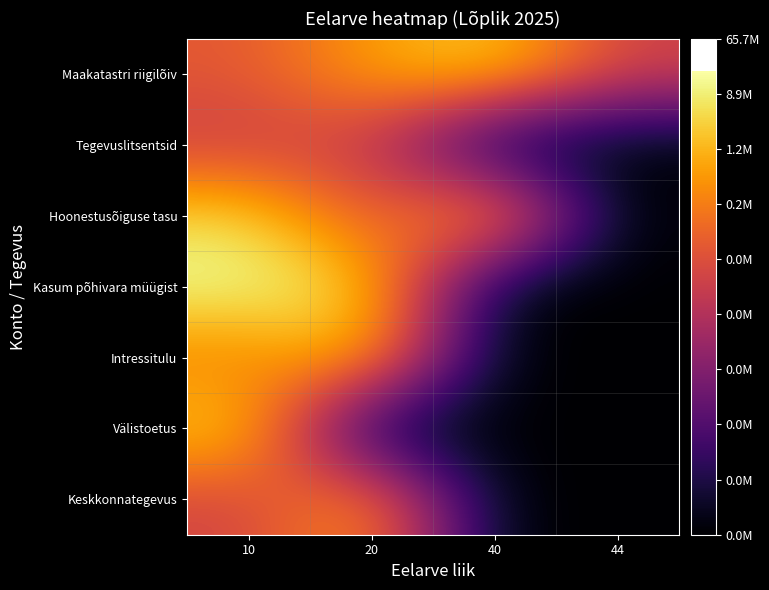

Reading left to right, list all the values displayed in this chart.

Maakatastri riigilõiv: 10=10.4	20=13.3	40=15.1	44=9.4
Tegevuslitsentsid: 10=9.0	20=9.1	40=0.0	44=0.0
Hoonestusõiguse tasu: 10=15.3	20=9.9	40=14.8	44=0.0
Kasum põhivara müügist: 10=16.8	20=14.9	40=0.0	44=0.0
Intressitulu: 10=11.8	20=14.8	40=0.0	44=0.0
Välistoetus: 10=15.1	20=0.0	40=0.0	44=0.0
Keskkonnategevus: 10=9.4	20=13.5	40=0.0	44=0.0